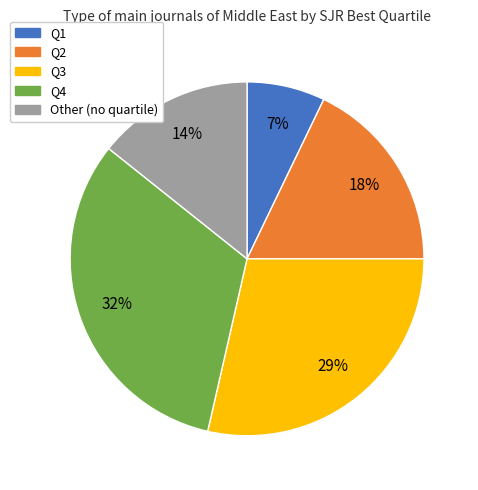

To the nearest percent, what is the combined percentage of Q3 and Other?

43%